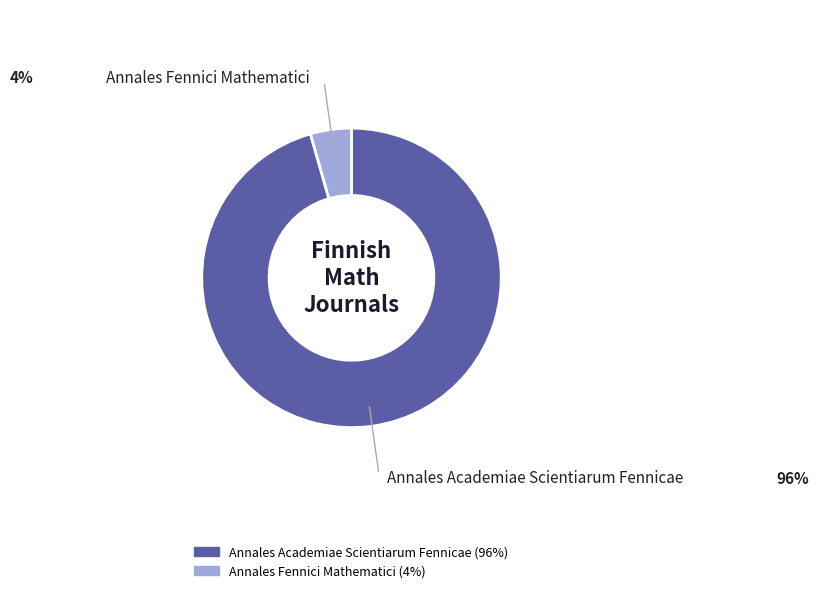

Is it true that Annales Academiae Scientiarum Fennicae is 96% of the pie?

True